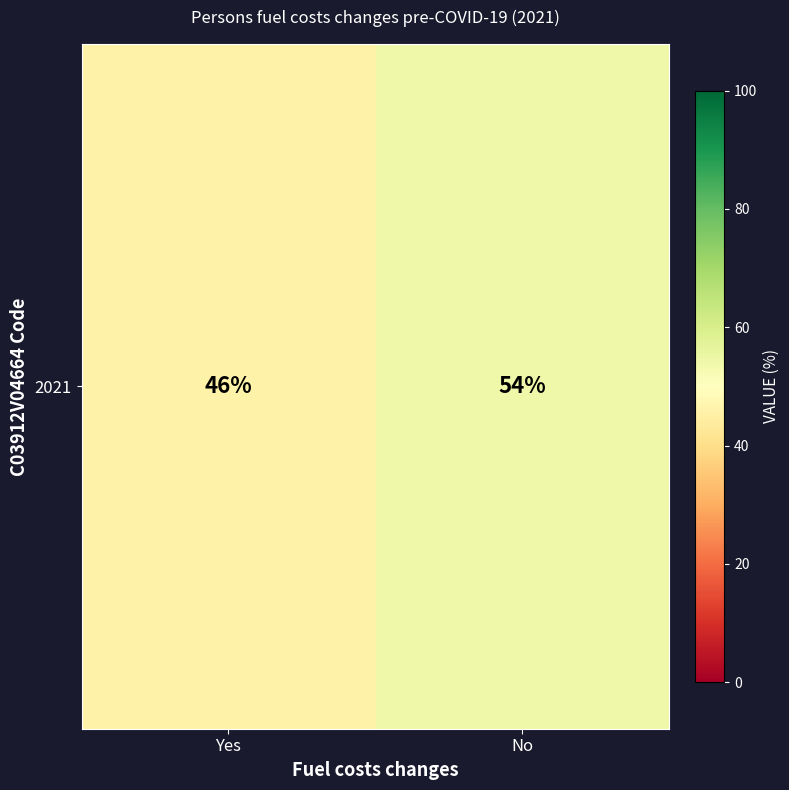

Reading left to right, transcribe all the data shown in this chart.

Yes=46	No=54